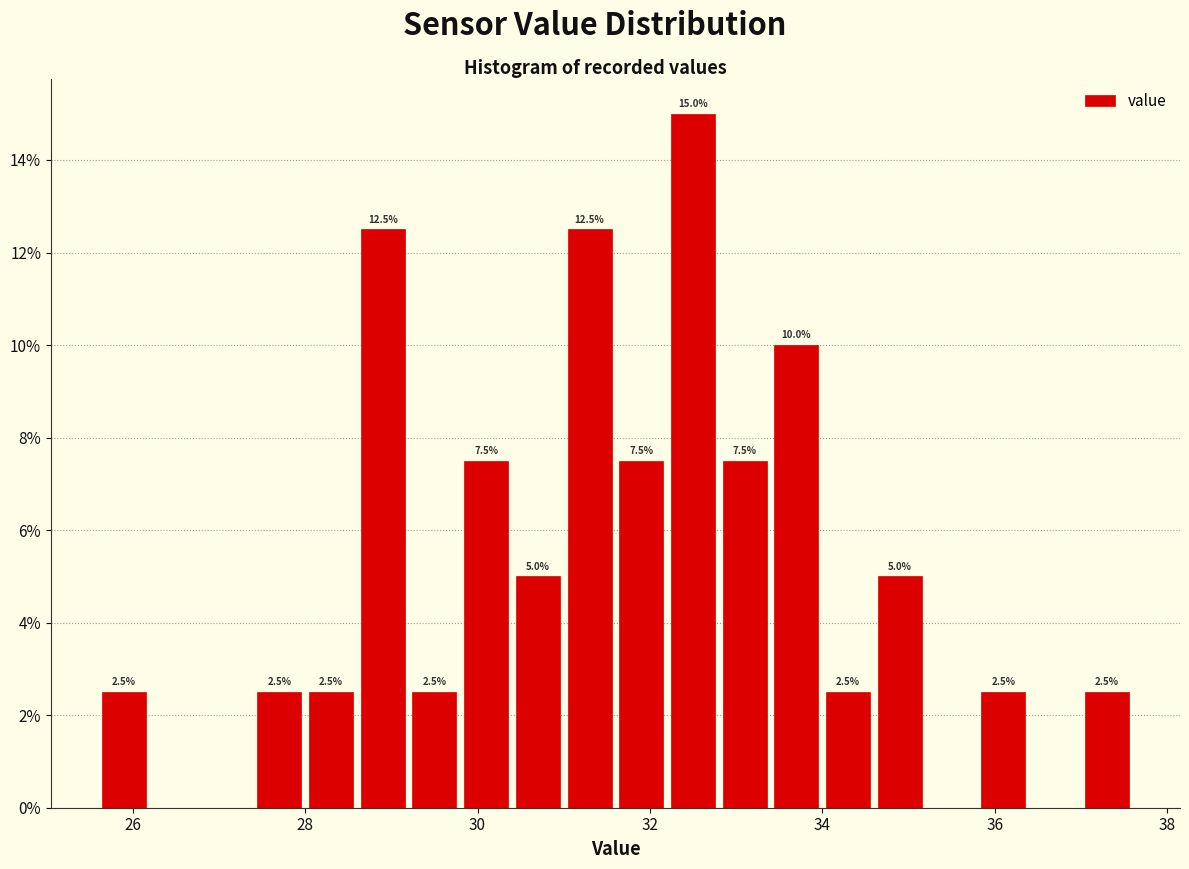

Read against the x-axis, roughly where is the centre of the tallest bar?

32.6